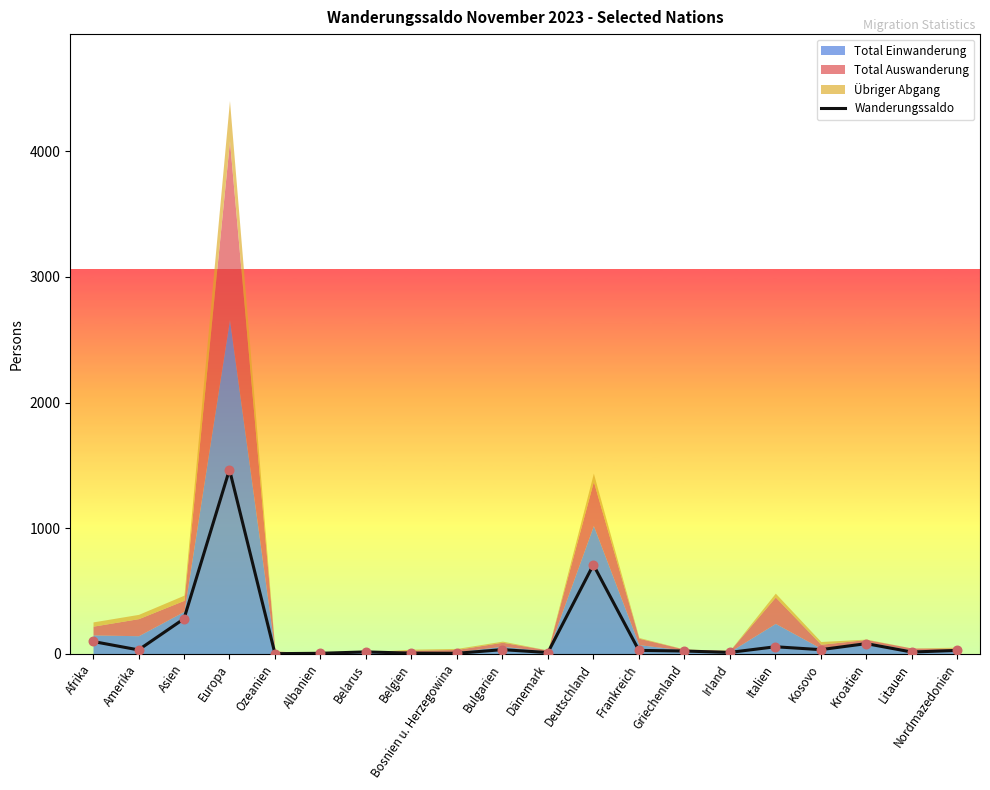

What is the change in value from Asien to Belarus?

-264